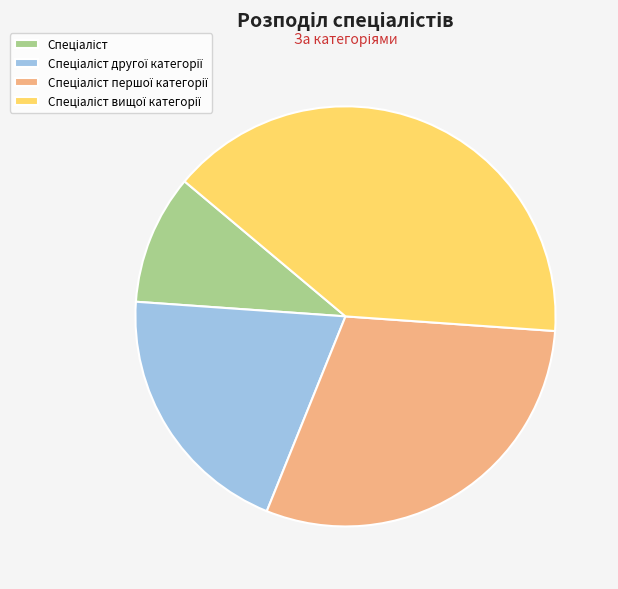

Is there a majority slice in this chart?

No